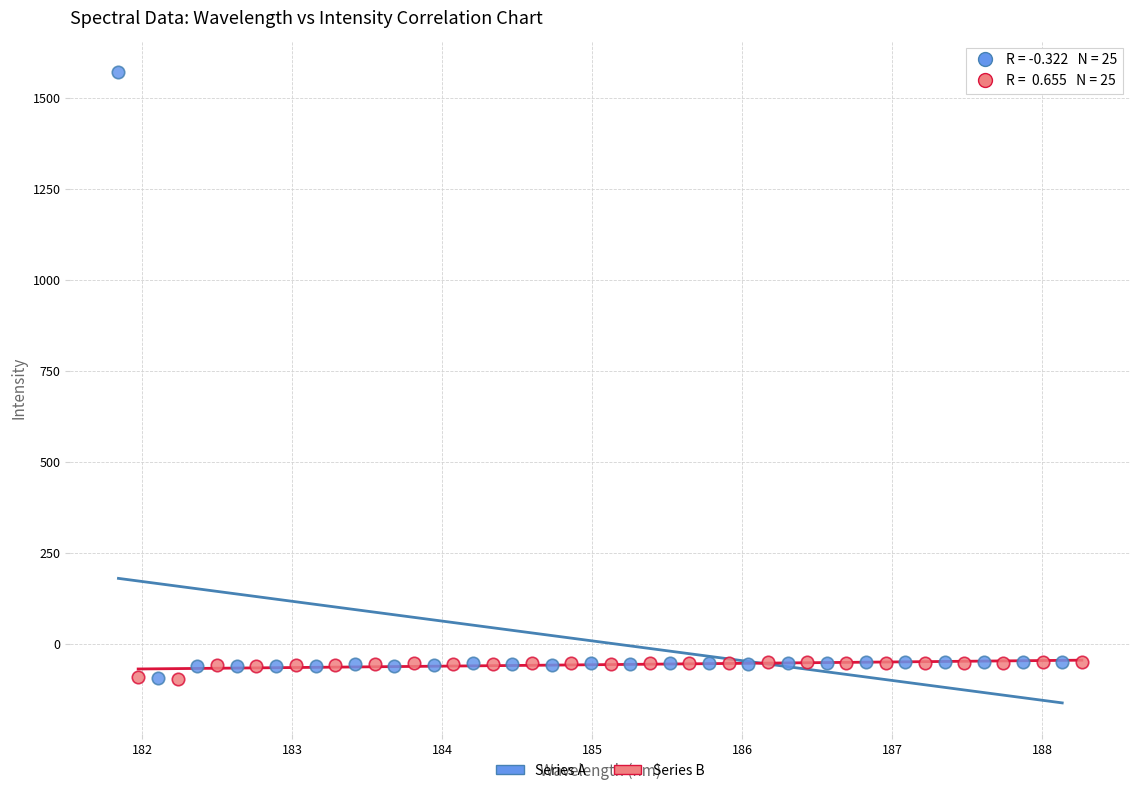

Which series has the largest Y range (max minus min)?

Series A